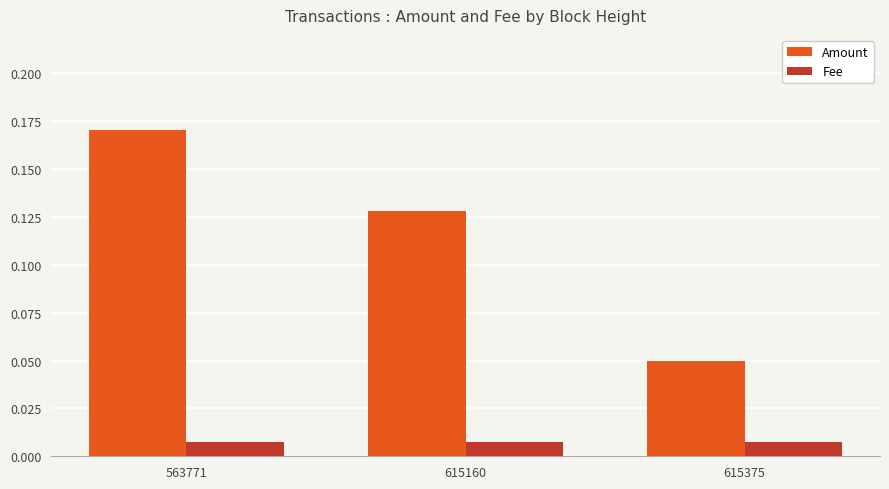

Count the Amount values in the range 0 to 1.

3